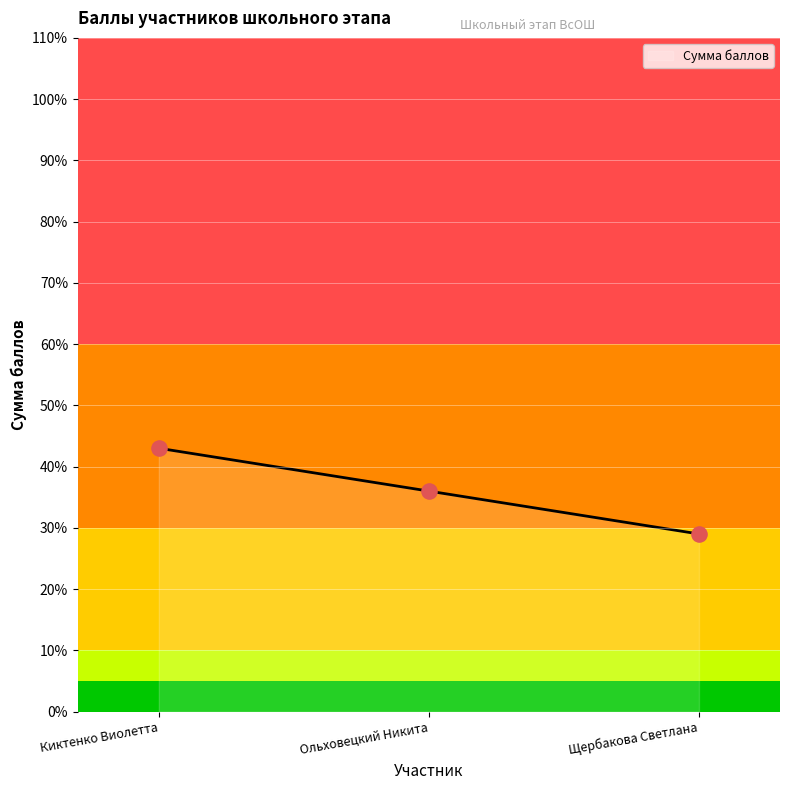

What is the ratio of the value at Щербакова Светлана to the value at Ольховецкий Никита?

0.8